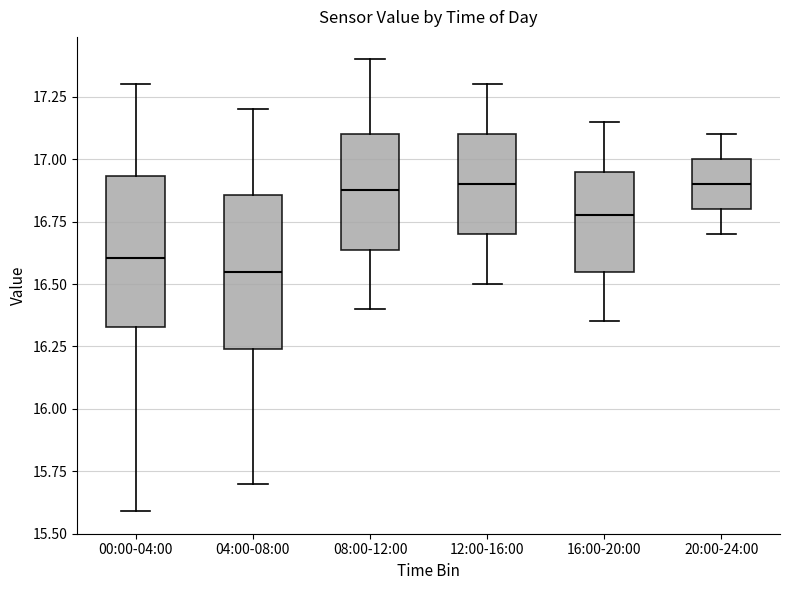

Reading left to right, read every box against the y-axis: the position of its median line, the range the box covers, and the ends of its whiskers. The values are not printed on the chart, so give them approximately, as read against the axis.

00:00-04:00: median 16.60, box 16.35 to 16.95, whiskers 15.60 to 17.30
04:00-08:00: median 16.55, box 16.25 to 16.85, whiskers 15.70 to 17.20
08:00-12:00: median 16.90, box 16.65 to 17.10, whiskers 16.40 to 17.40
12:00-16:00: median 16.90, box 16.70 to 17.10, whiskers 16.50 to 17.30
16:00-20:00: median 16.80, box 16.55 to 16.95, whiskers 16.35 to 17.15
20:00-24:00: median 16.90, box 16.80 to 17.00, whiskers 16.70 to 17.10